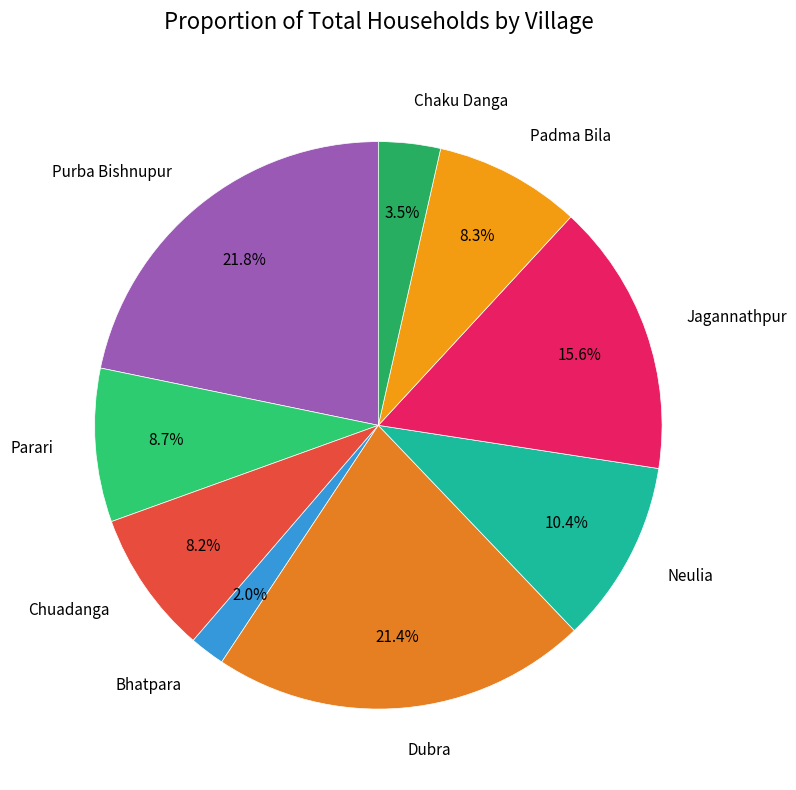

Between Chuadanga and Purba Bishnupur, which is larger?

Purba Bishnupur